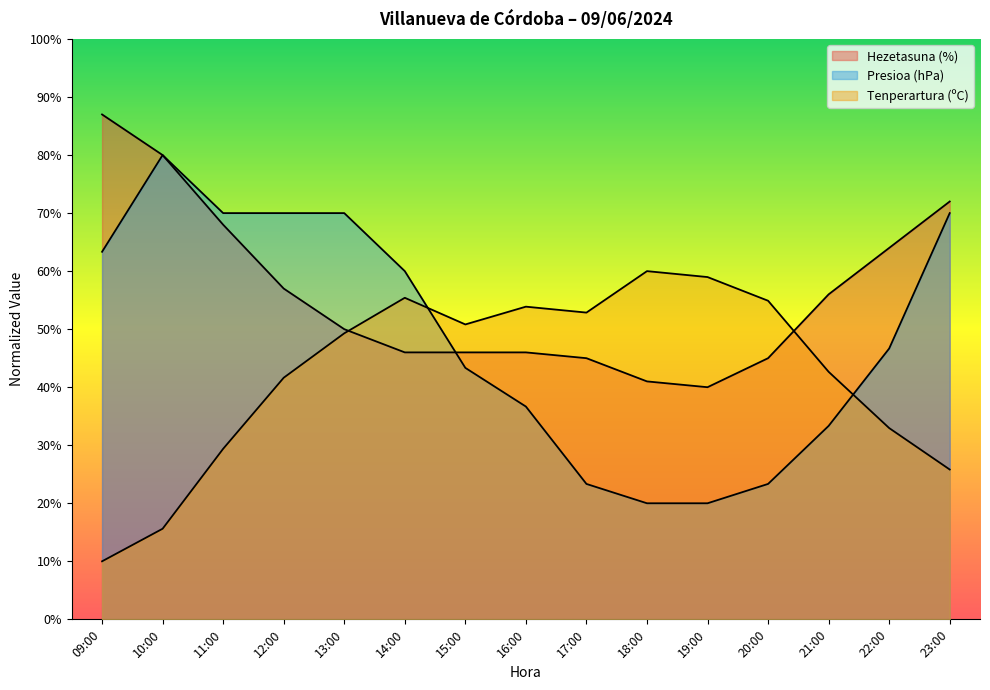

What is the sum of the Tenperartura (ºC) values at 13:00 and 19:00?

108.3